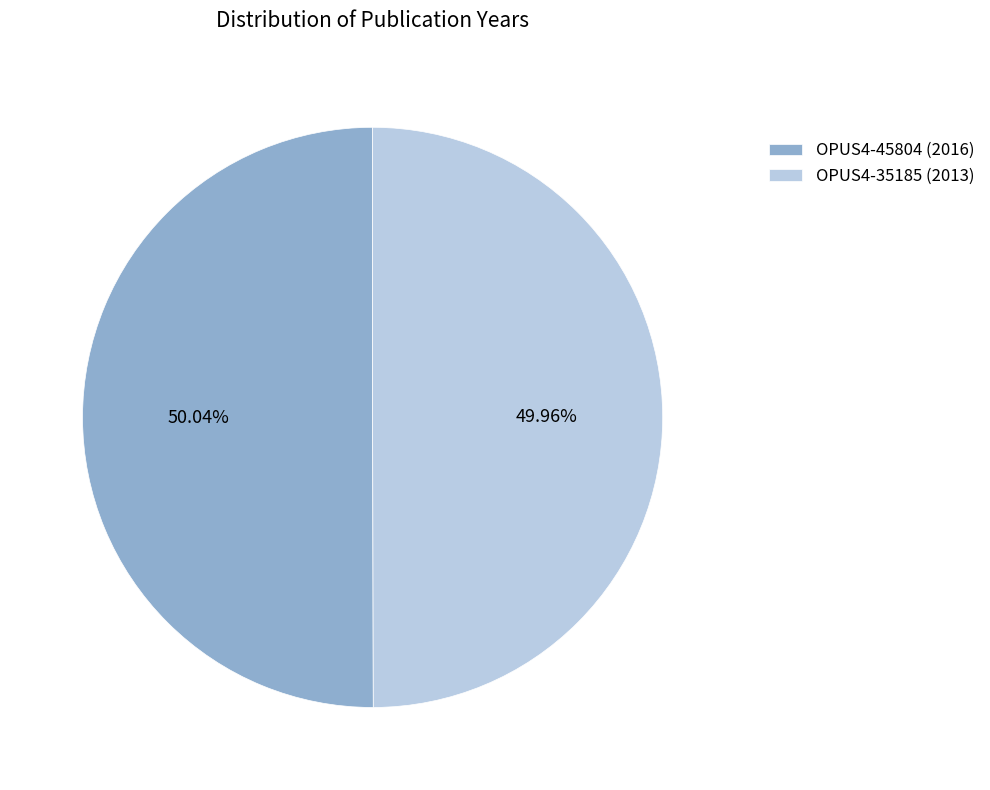

Combined, what portion of the pie is OPUS4-35185 (2013) and OPUS4-45804 (2016)?

100.0%